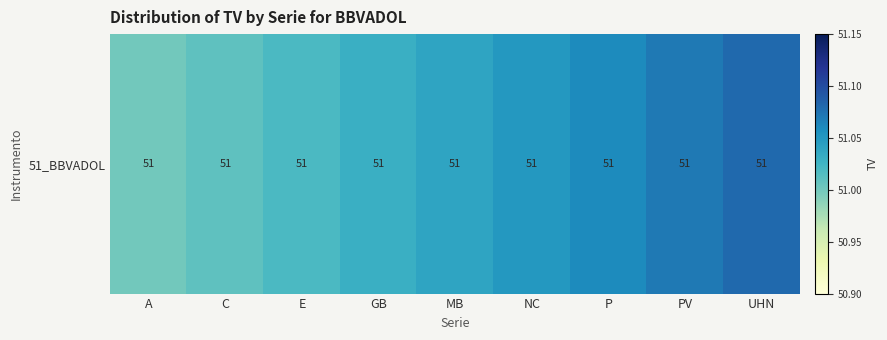

Reading left to right, list all the values displayed in this chart.

51.0	51.0	51.0	51.0	51.0	51.0	51.1	51.1	51.1